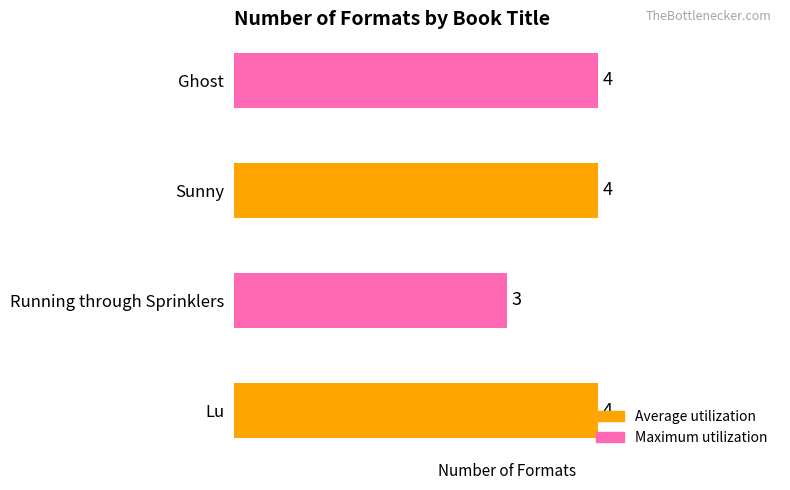

How many bars are there in total?

4